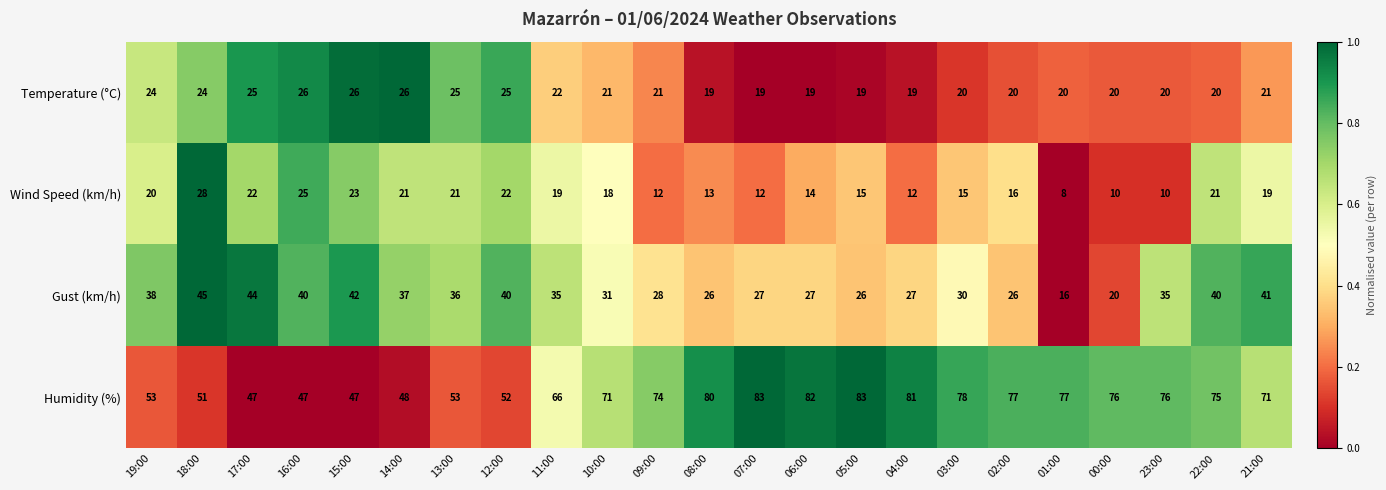

At 05:00, list the series in order from smallest to largest.

Wind Speed (km/h), Temperature (°C), Gust (km/h), Humidity (%)